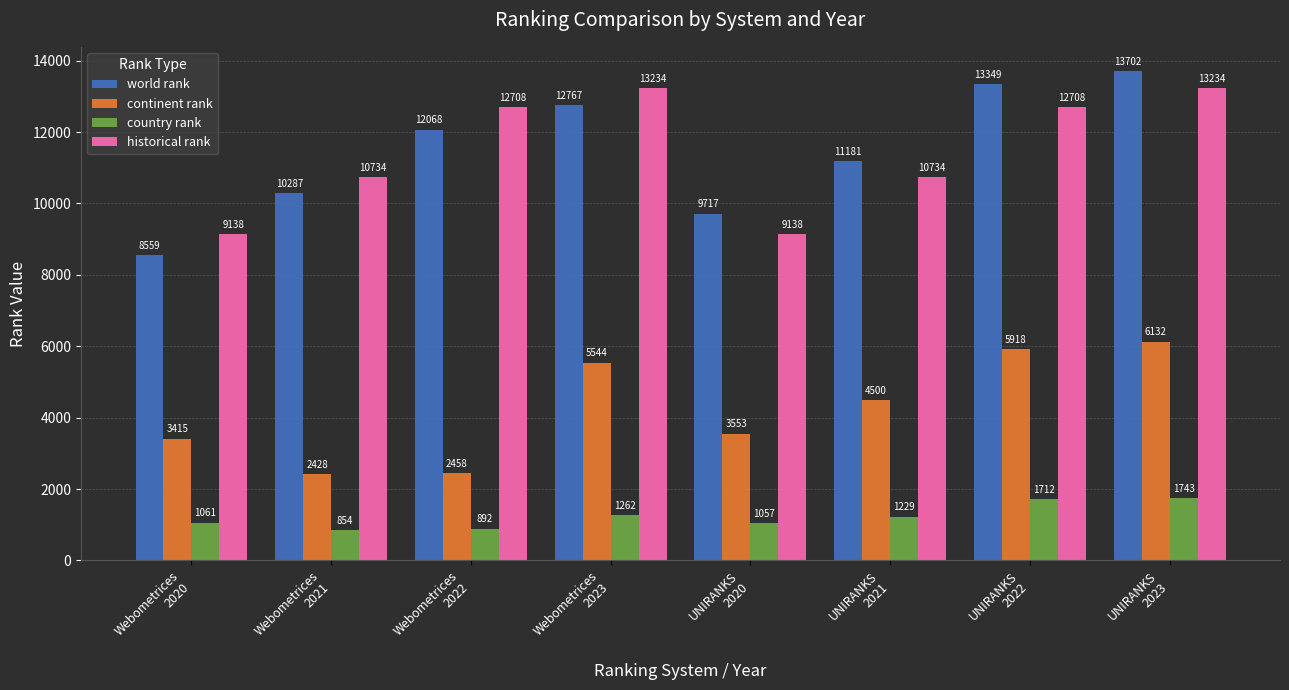

What is the difference between the maximum and minimum values in the country rank series?

889